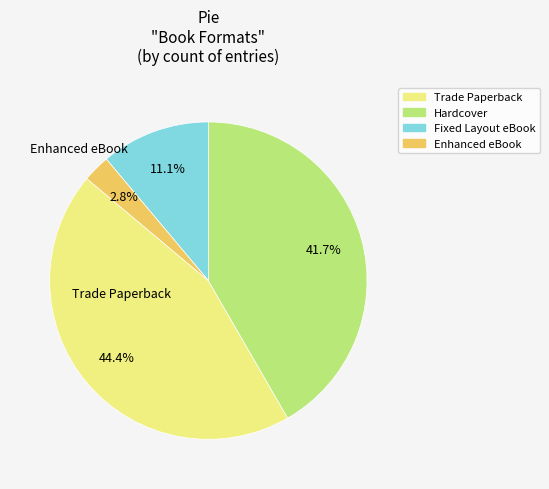

Which category has the biggest portion of the pie?

Trade Paperback